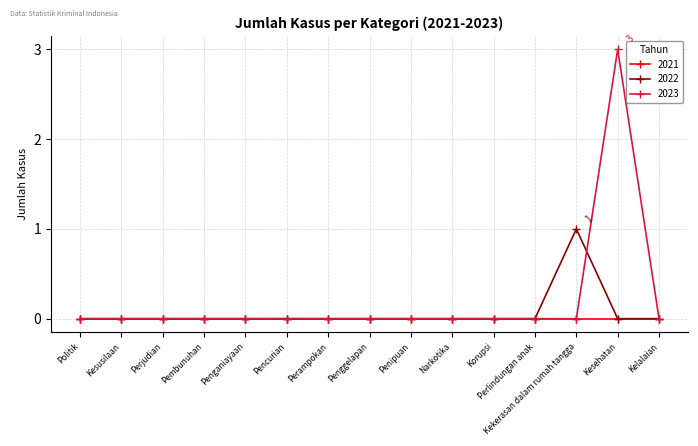

At which category does the chart reach its peak across all series?

Kesehatan